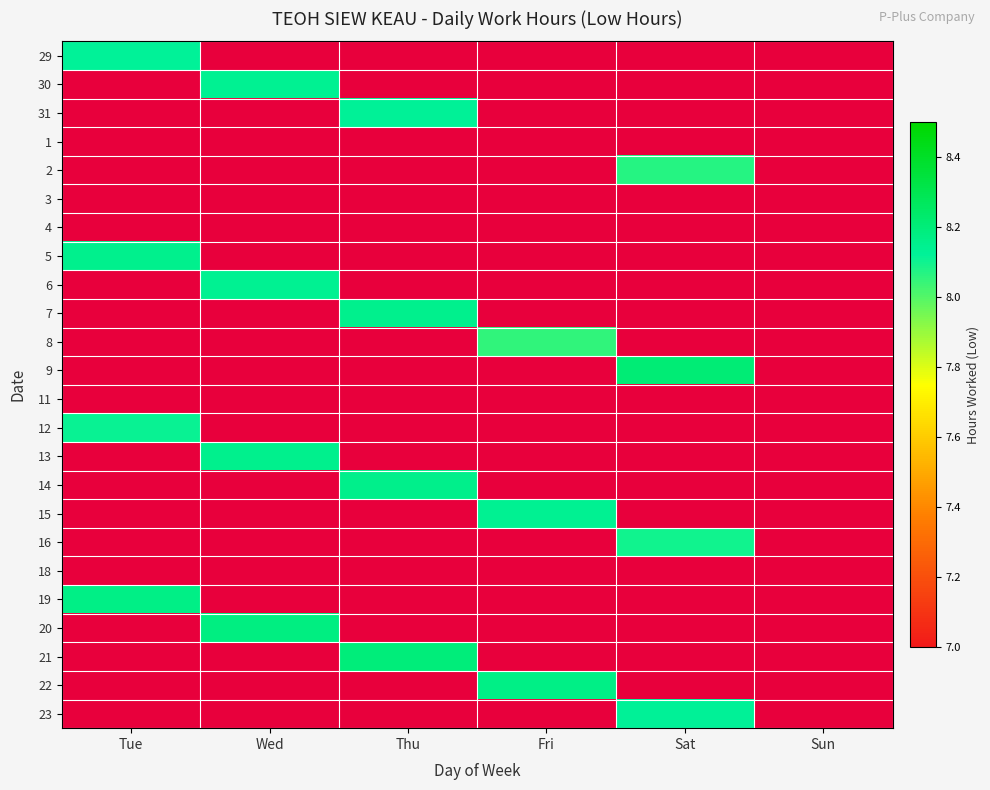

Is the value of 21 at Sat greater than the value of 2 at Tue?

No